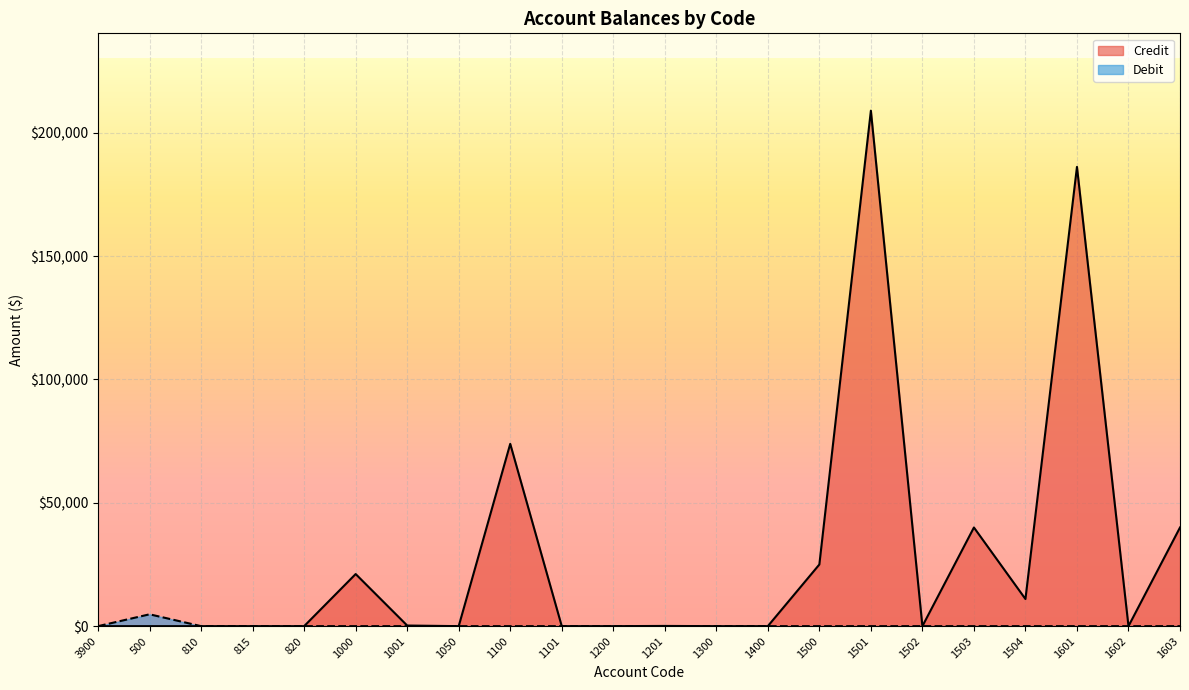

How many data points in Credit are above 0?

10